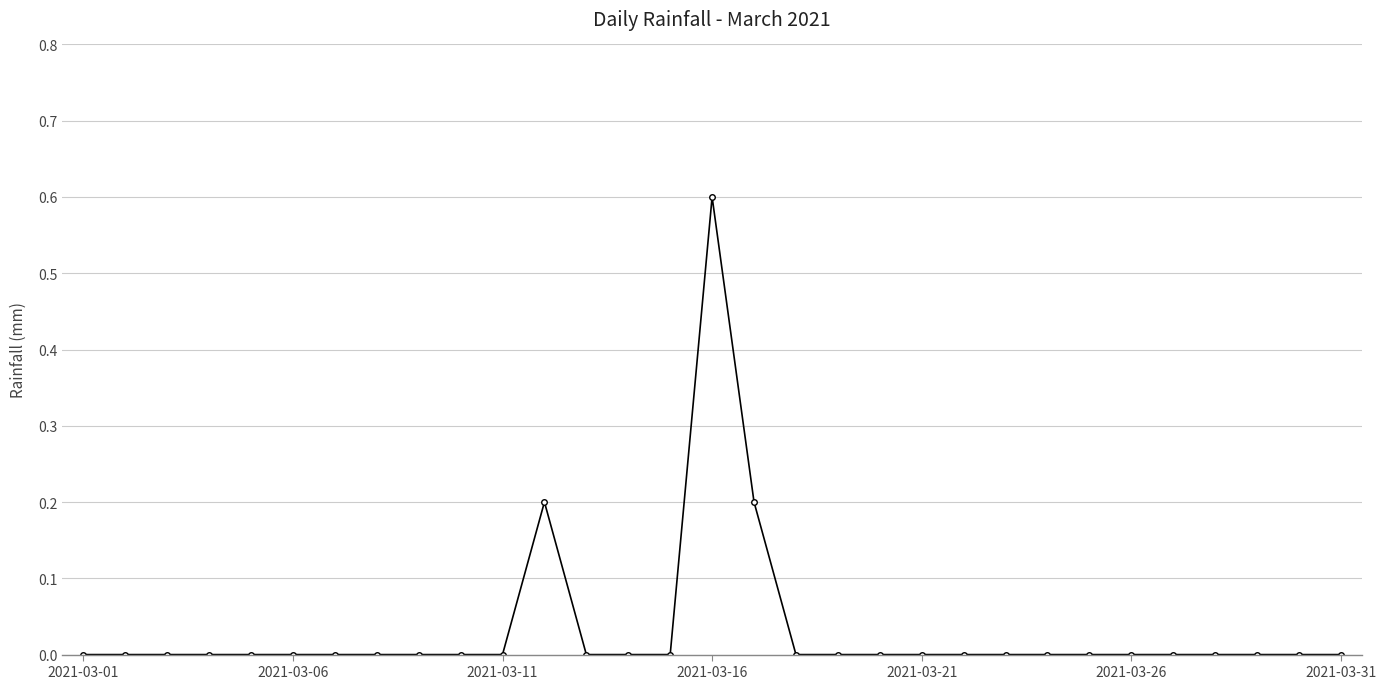

Does the chart have visible grid lines?

Yes